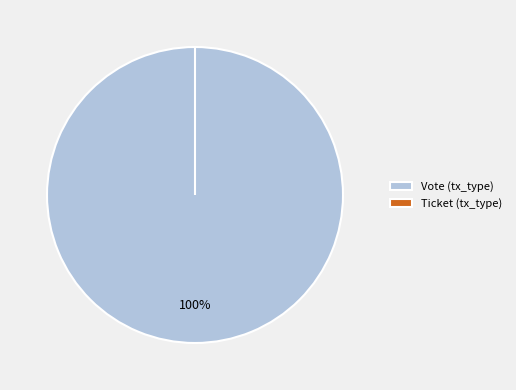

Which slice is the smallest?

Ticket (tx_type)